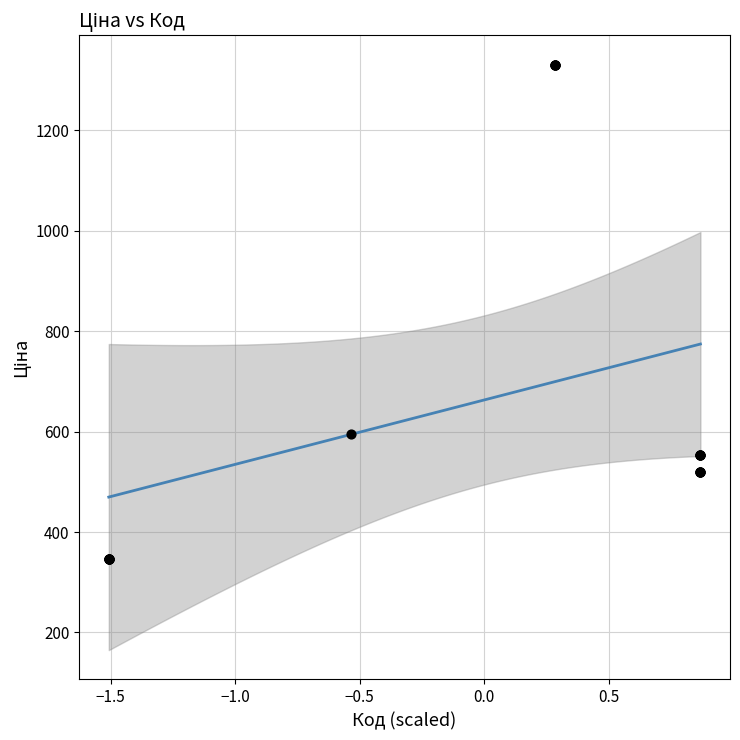

What Y value in the scatter plot is closest to 838?

595.0